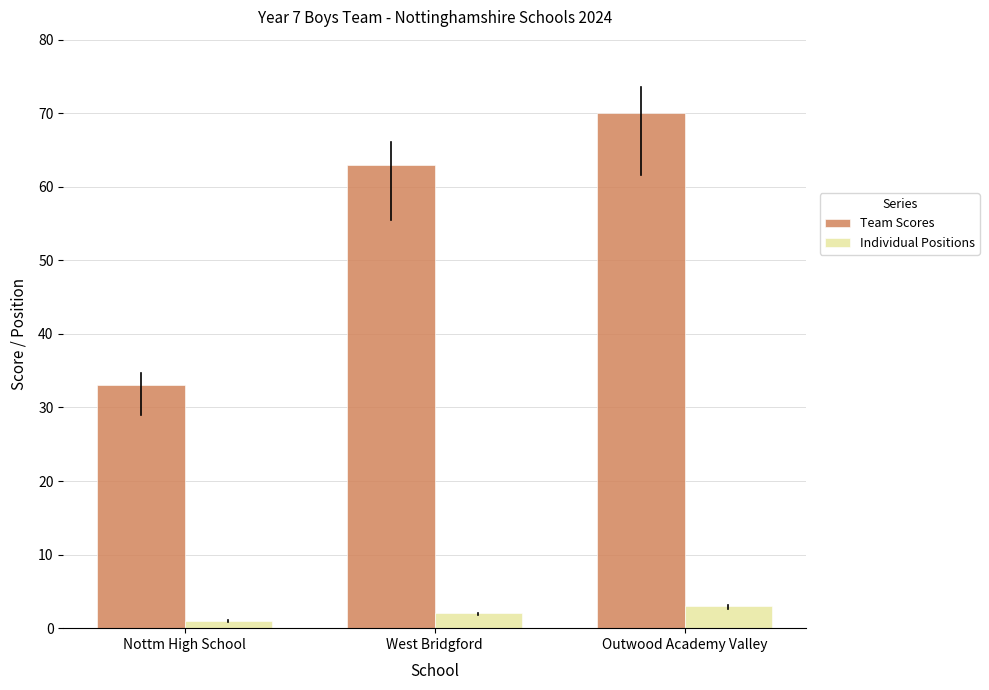

What is the sum of all Individual Positions values?

6